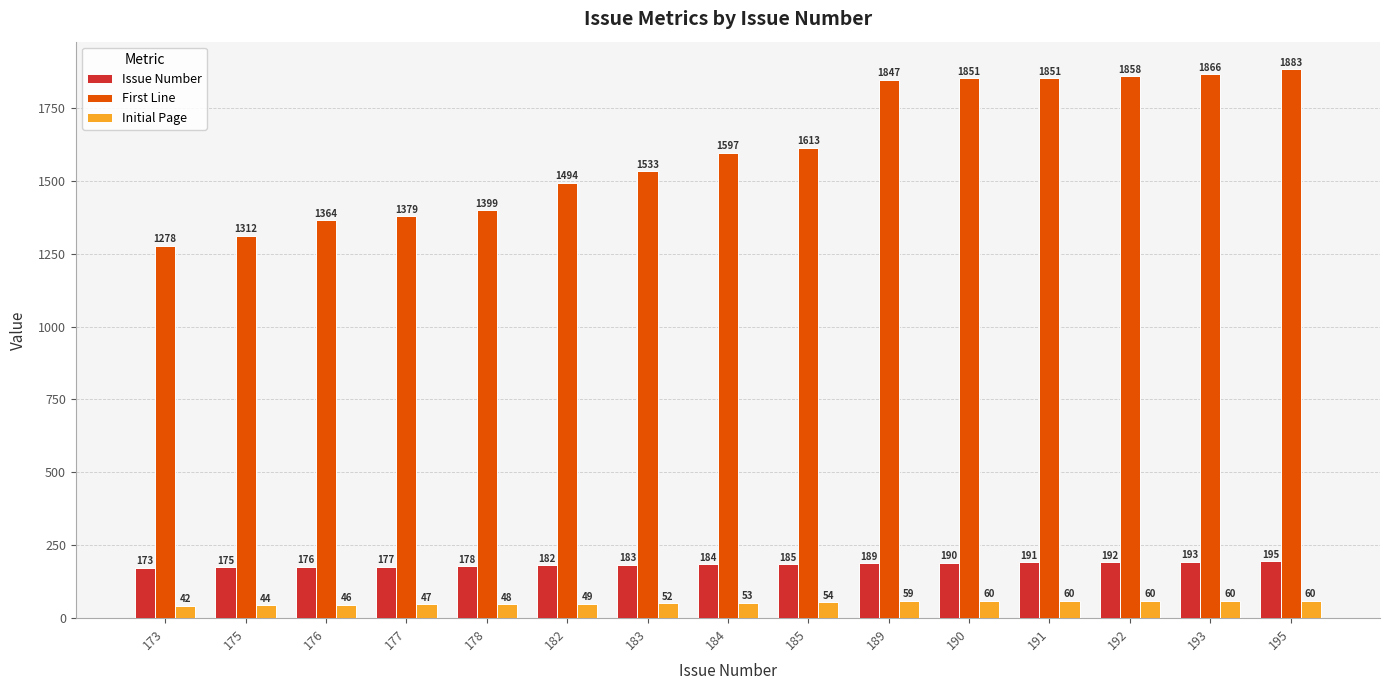

True or false: Issue Number has a value of 183 at 183.

True